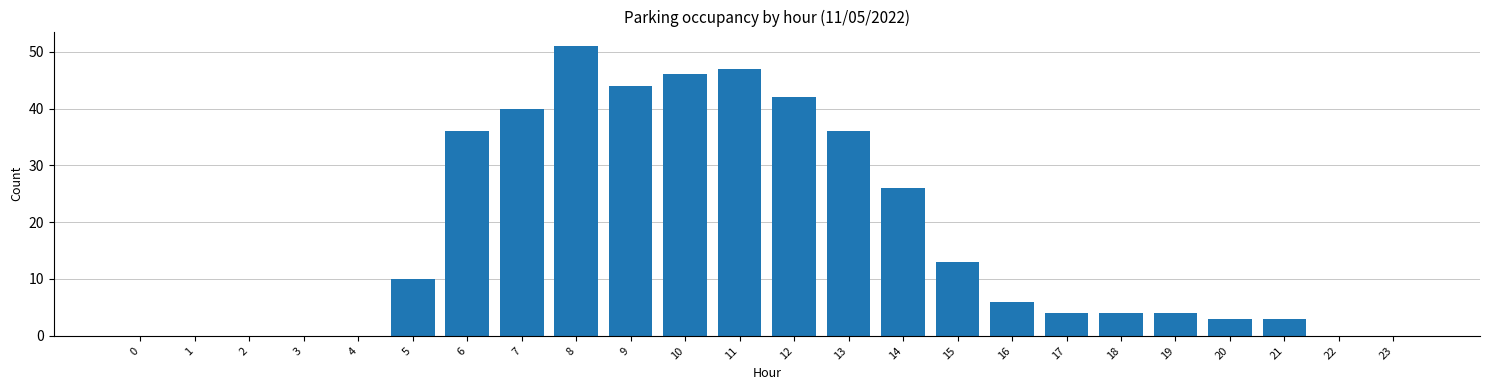

Reading right to left, transcribe all the data shown in this chart.

23=0	22=0	21=3	20=3	19=4	18=4	17=4	16=6	15=13	14=26	13=36	12=42	11=47	10=46	9=44	8=51	7=40	6=36	5=10	4=0	3=0	2=0	1=0	0=0